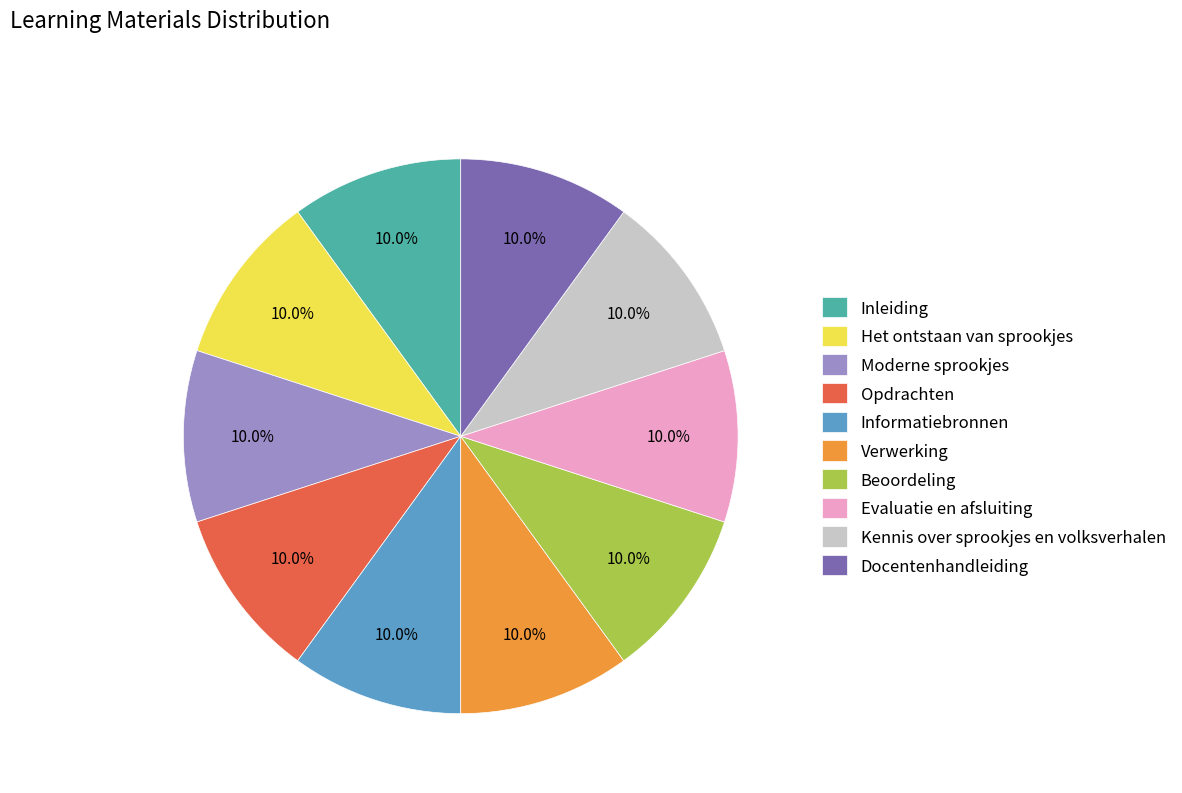

Is Verwerking the majority of the pie?

No